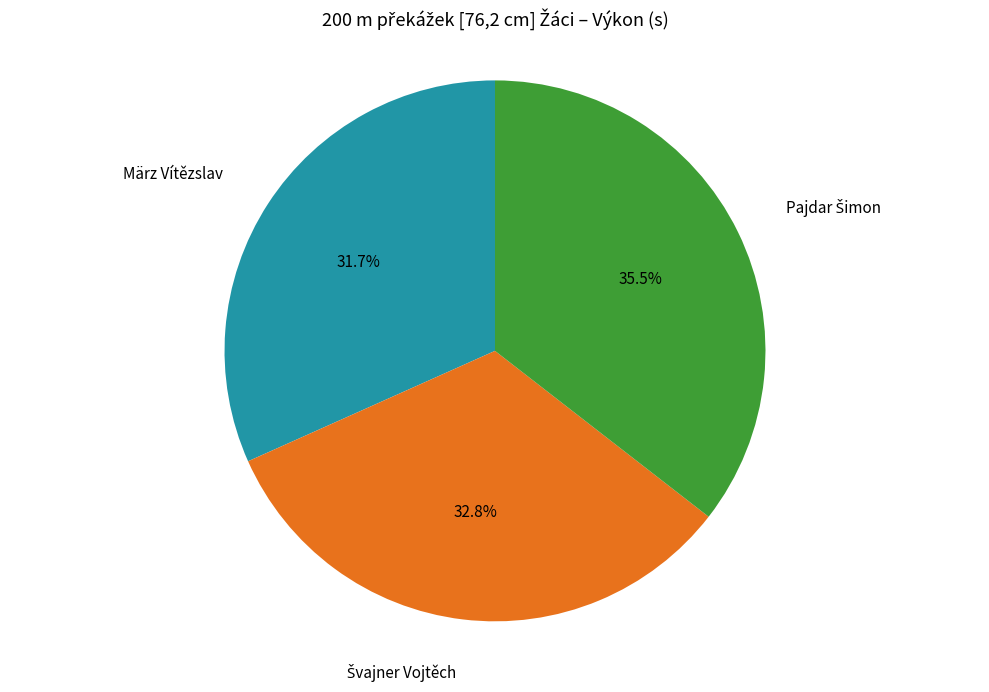

Is there a majority slice in this chart?

No